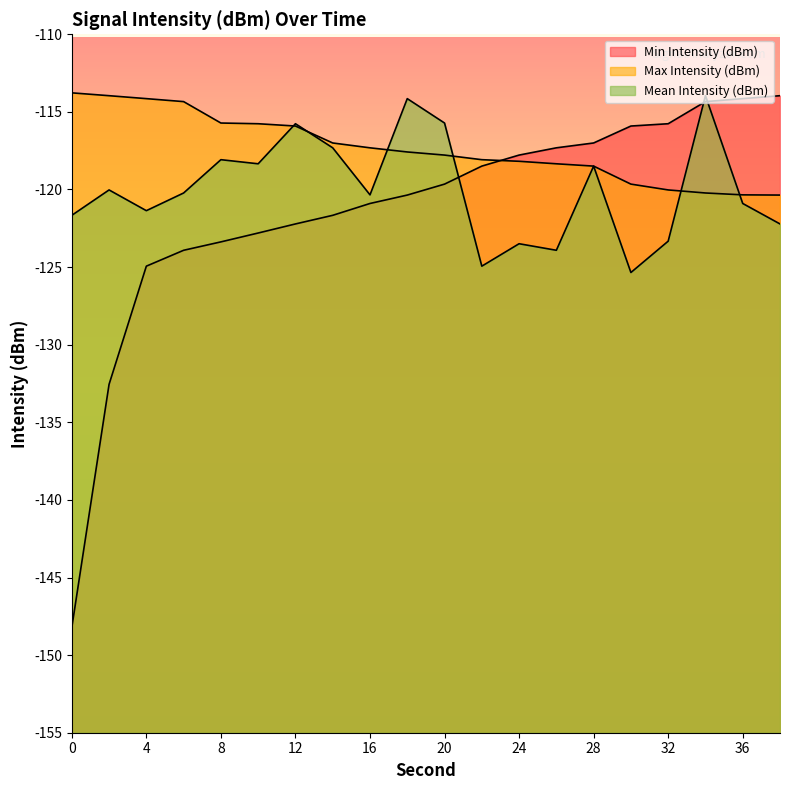

What is the difference between the highest and lowest values at 8?

7.7